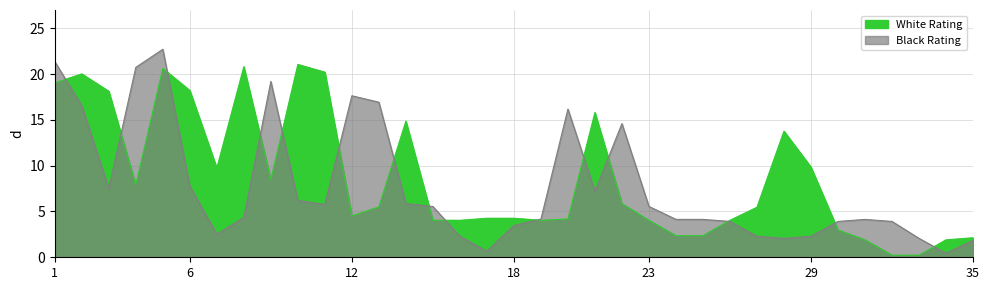

List the series in order of their peak value, lowest first.

White Rating, Black Rating